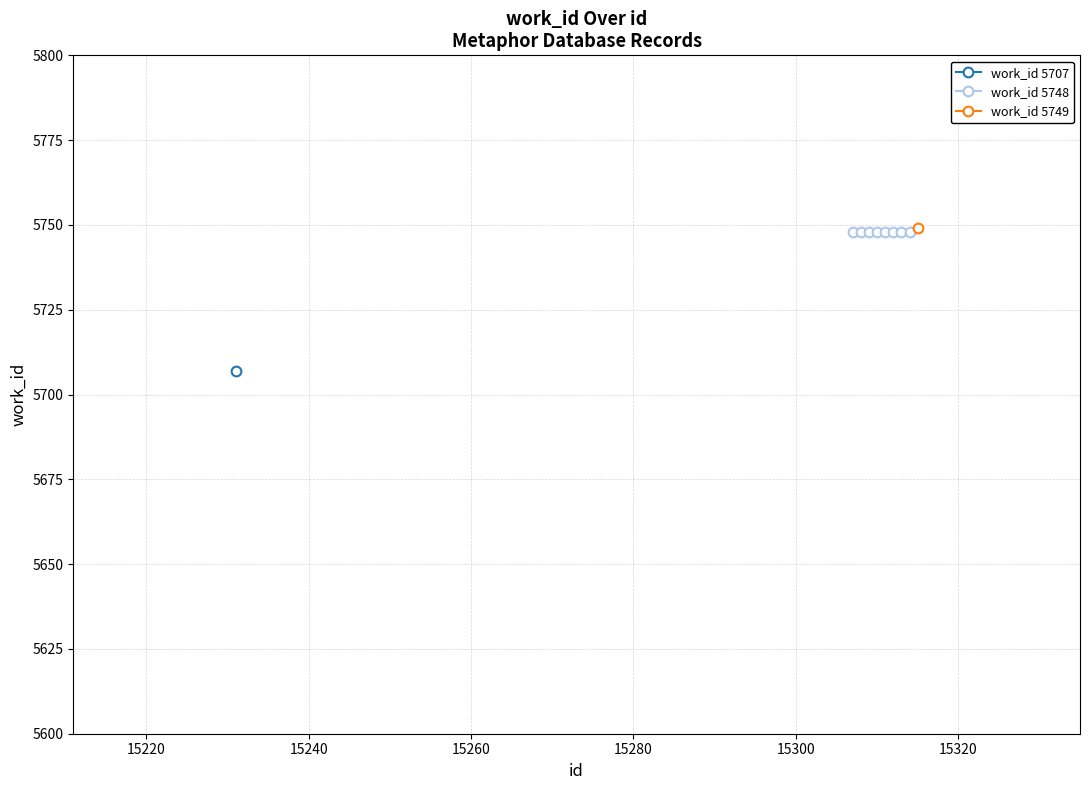

List the labels in order of value, largest first.

15315, 15307, 15308, 15309, 15310, 15311, 15312, 15313, 15314, 15231